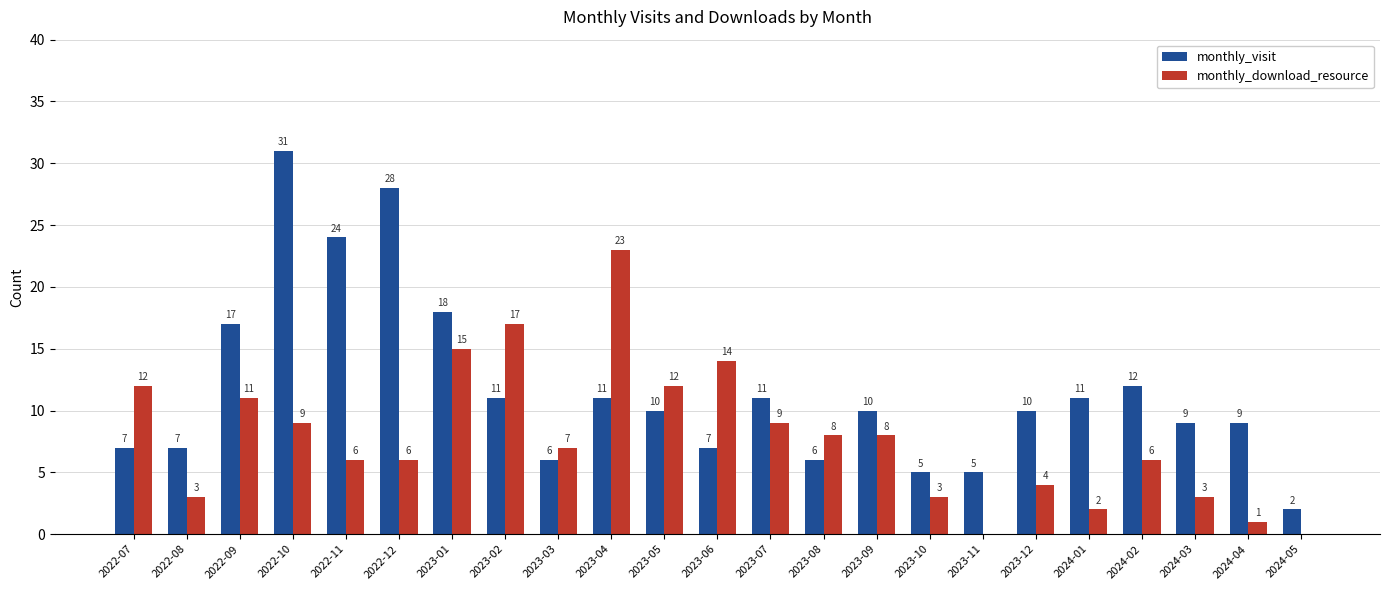

Which series has the largest range (max minus min)?

monthly_visit